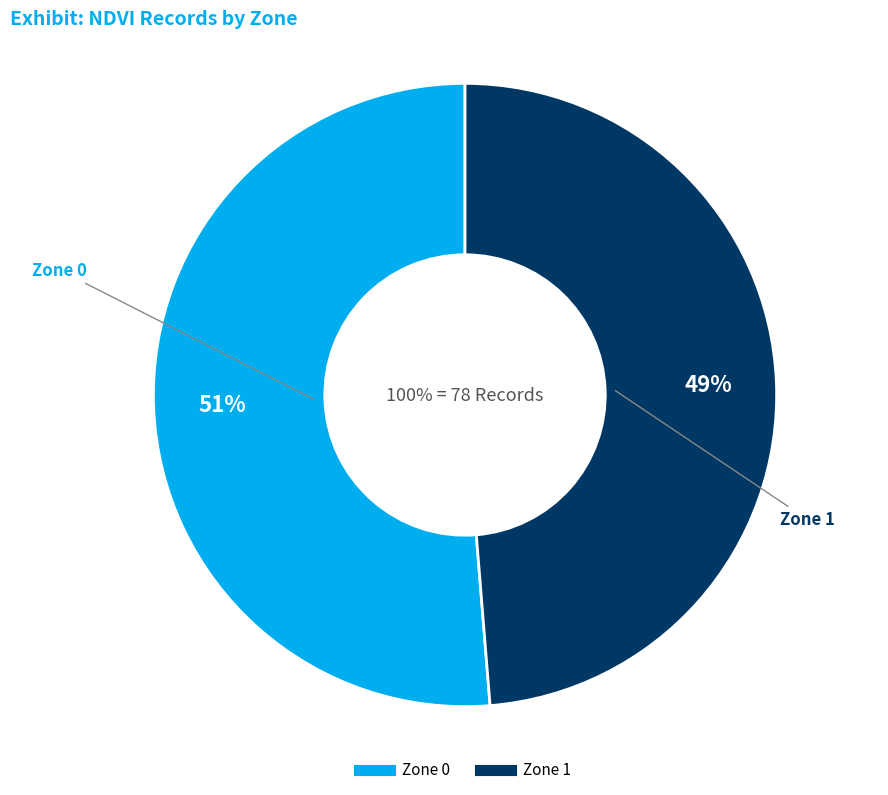

What portion of the pie excludes Zone 1?

51.3%